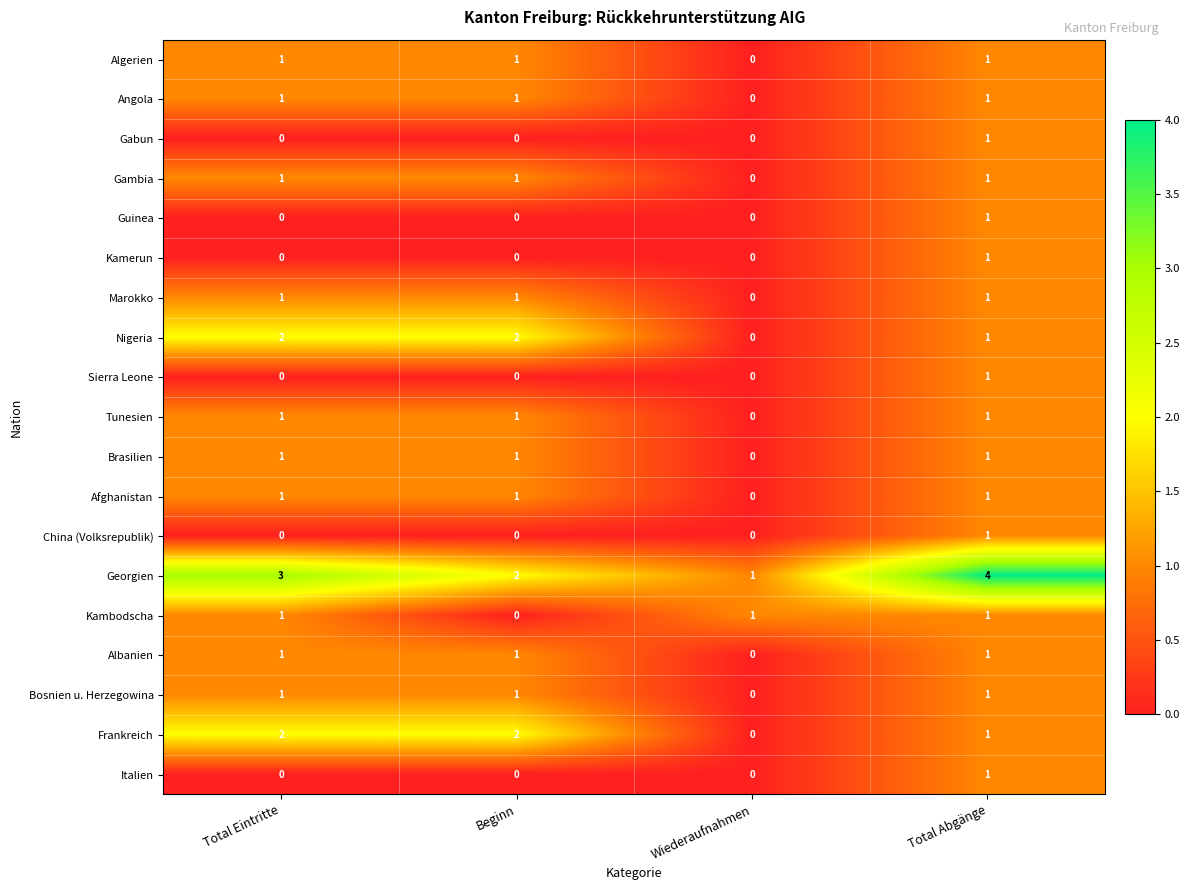

Which series has the largest range (max minus min)?

Georgien